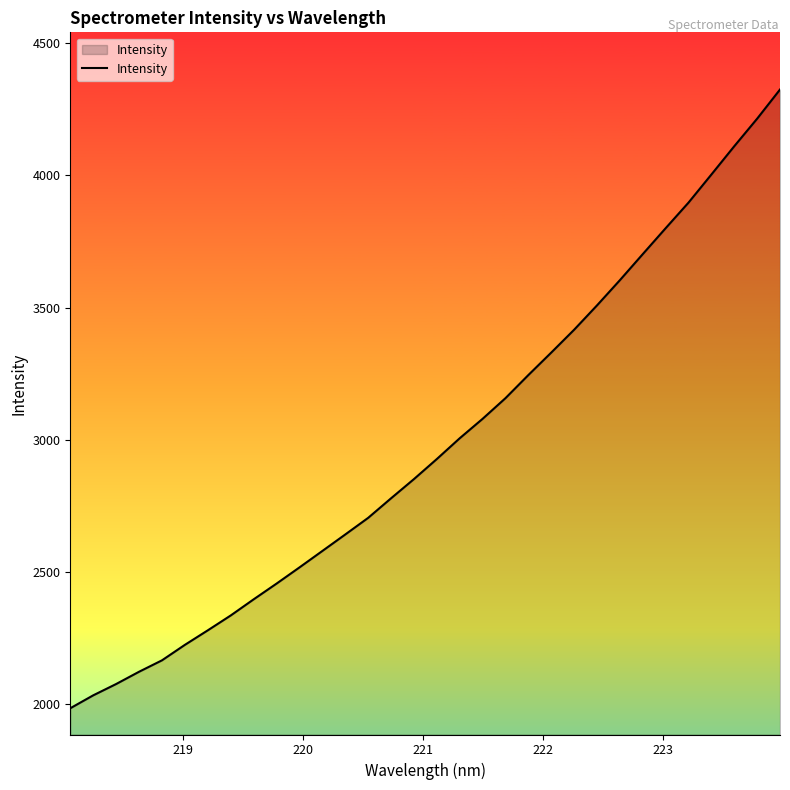

How many distinct data groups are displayed?

1